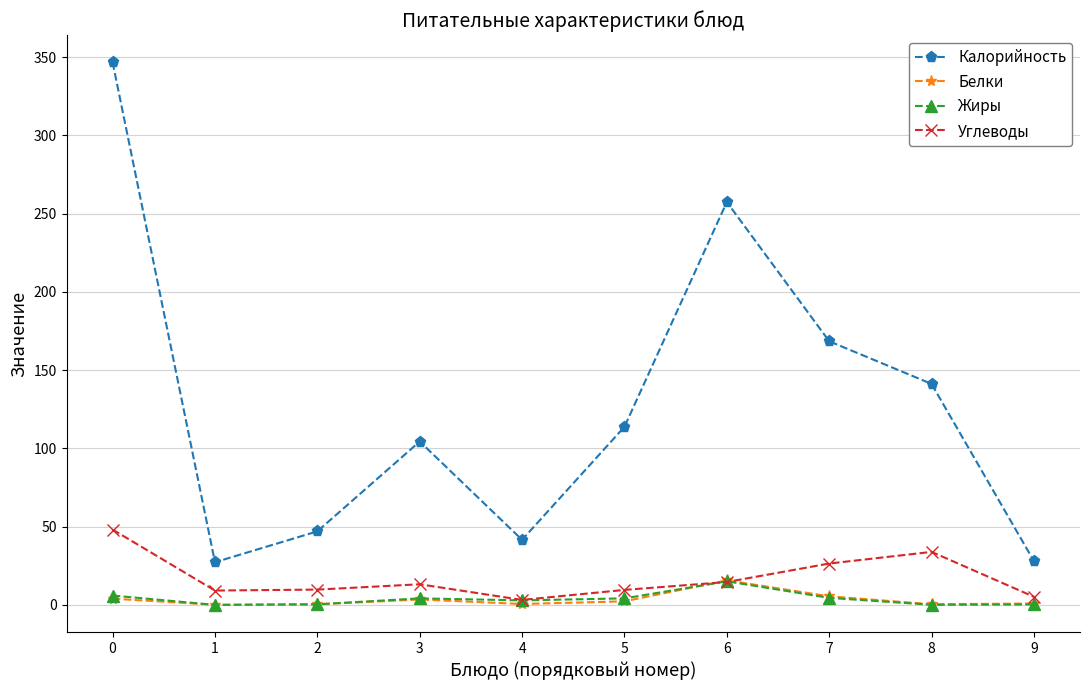

Is it true that Жиры equals 0.1 at 8?

True